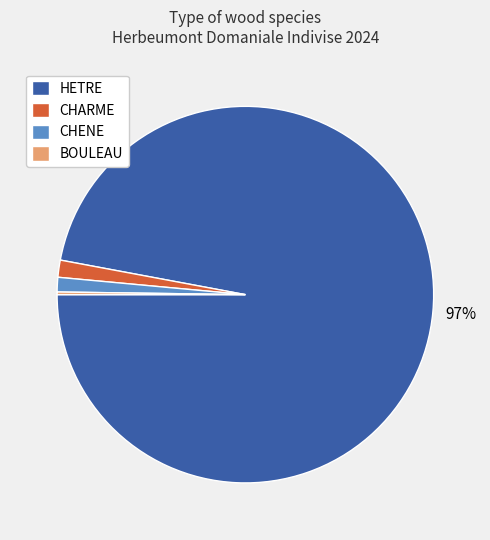

Is it true that CHARME is 12% of the pie?

False